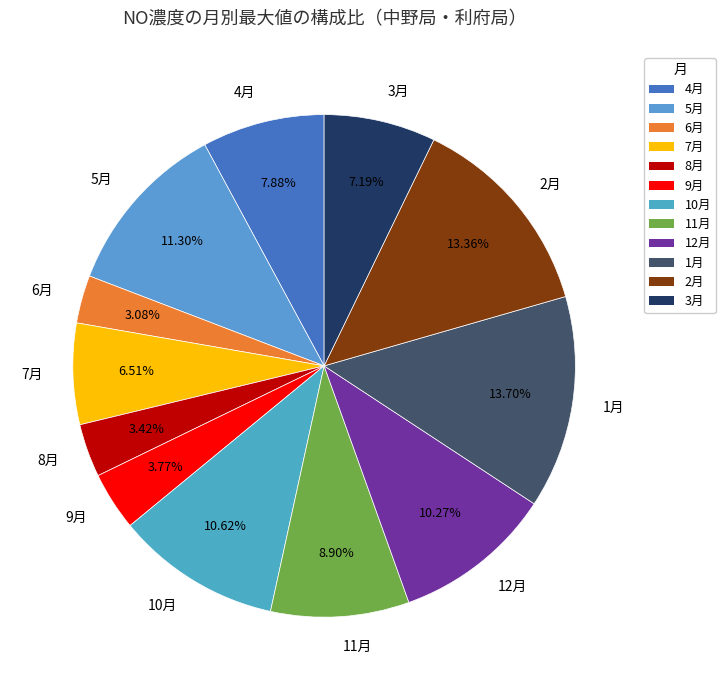

What is the ratio of the value at 11月 to the value at 7月?

1.4